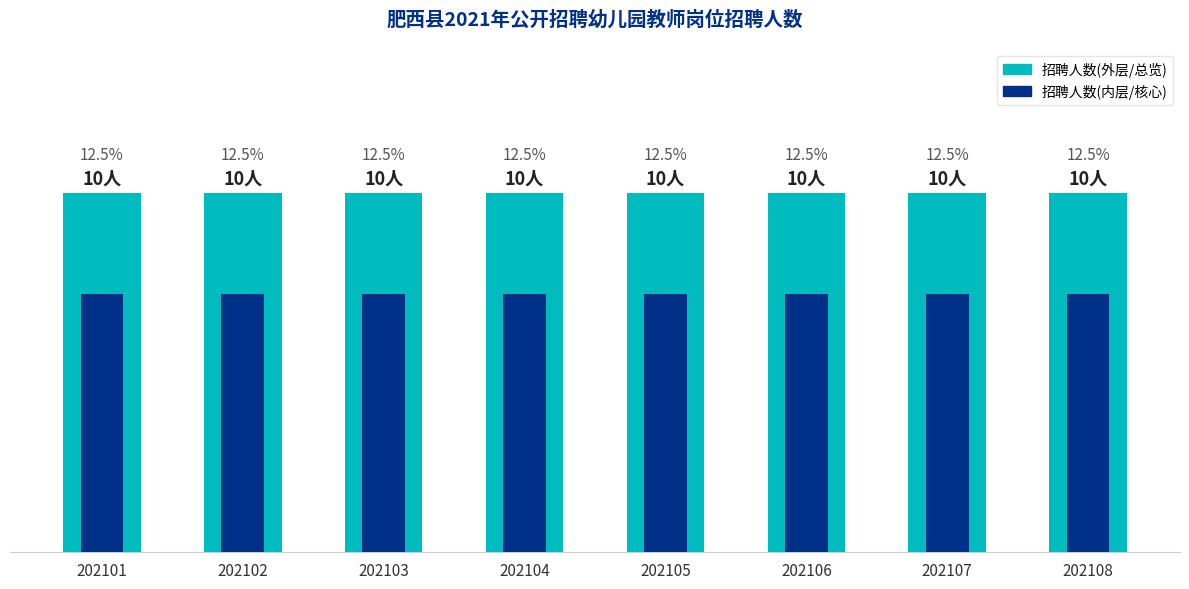

Reading left to right, extract all data points from this chart.

招聘人数(外层): 202101=10.0	202102=10.0	202103=10.0	202104=10.0	202105=10.0	202106=10.0	202107=10.0	202108=10.0
招聘人数(内层): 202101=7.2	202102=7.2	202103=7.2	202104=7.2	202105=7.2	202106=7.2	202107=7.2	202108=7.2